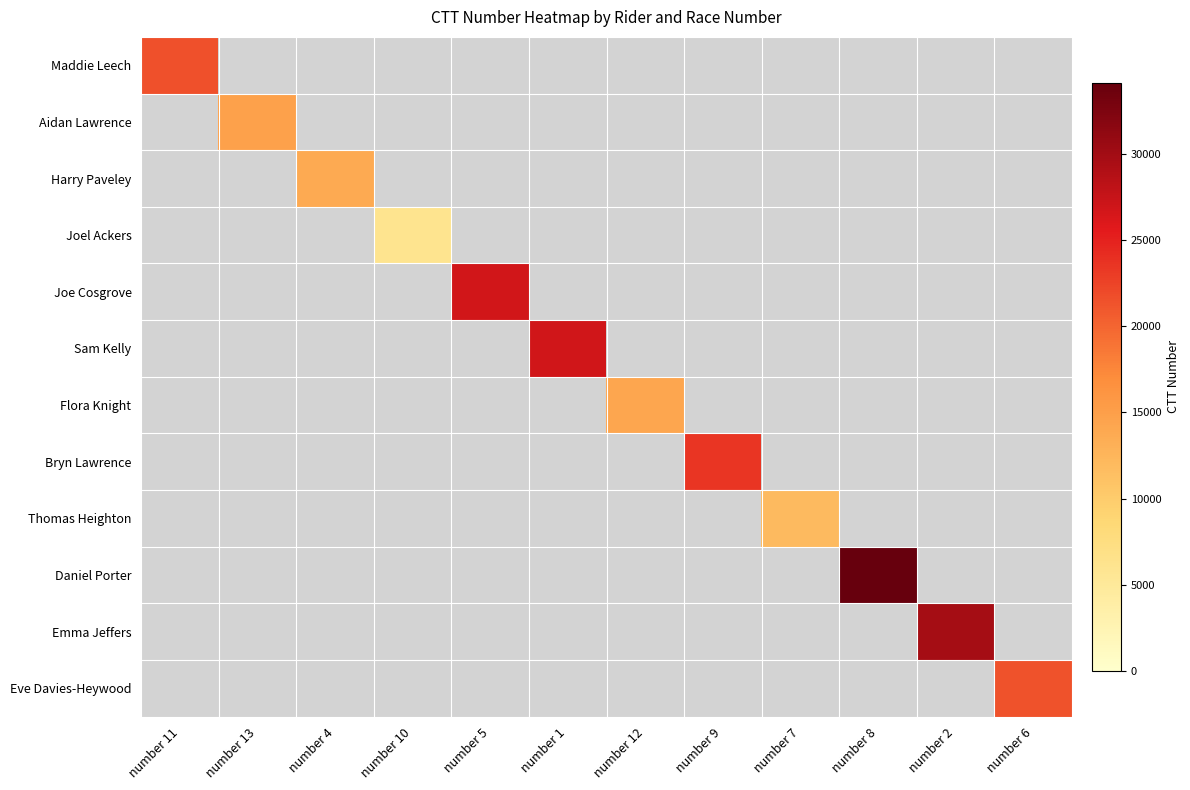

At how many categories does at least one series exceed 9757?

11